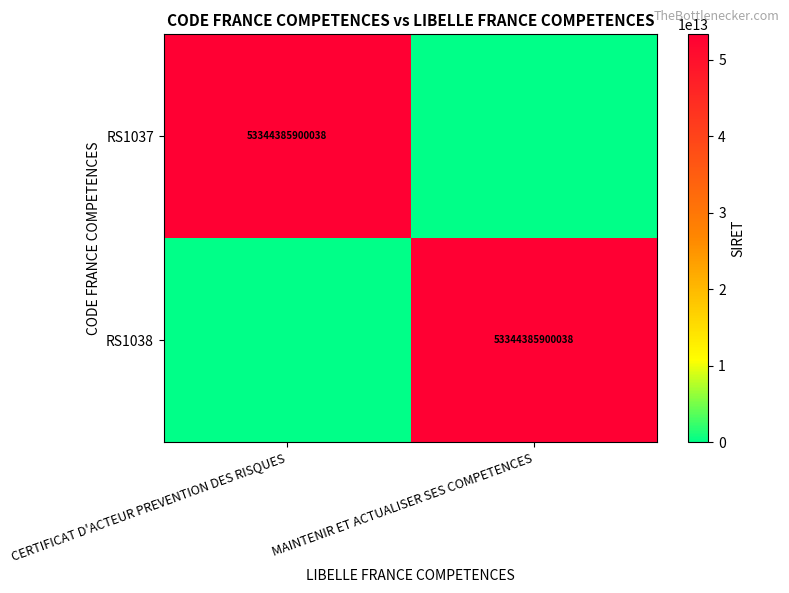

The RS1038 series shows 28779690555931 at MAINTENIR ET ACTUALISER SES COMPETENCES. True or false?

False